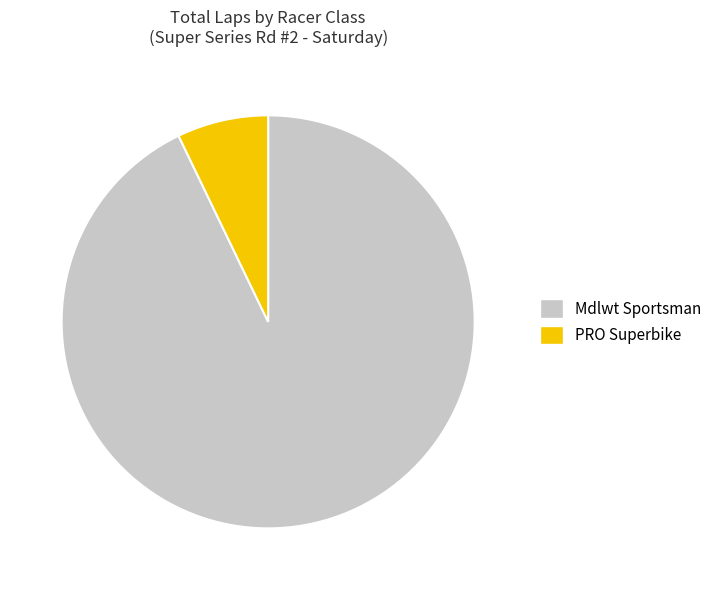

Which category has the biggest portion of the pie?

Mdlwt Sportsman